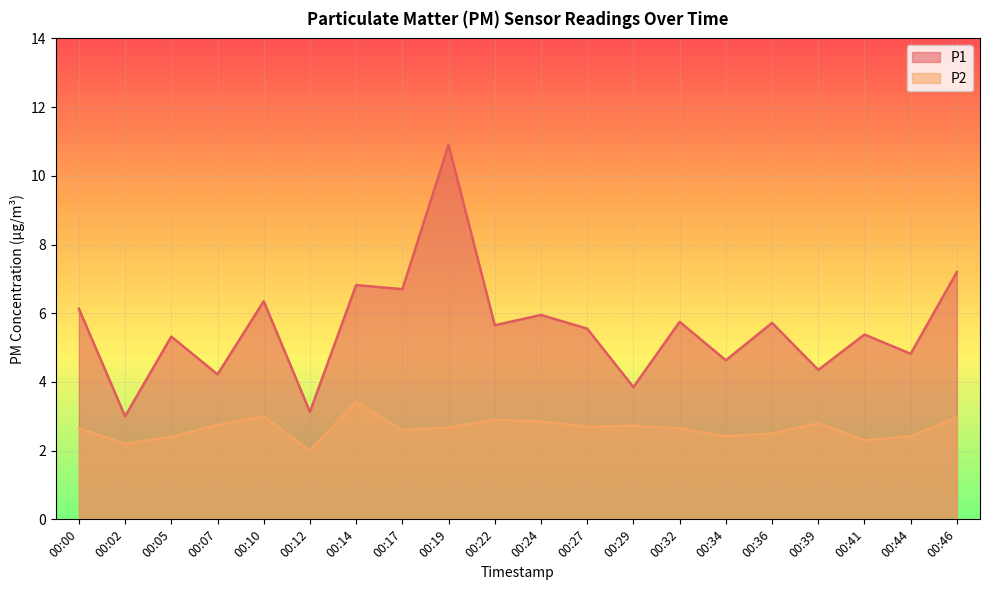

At how many categories does at least one series exceed 8?

1